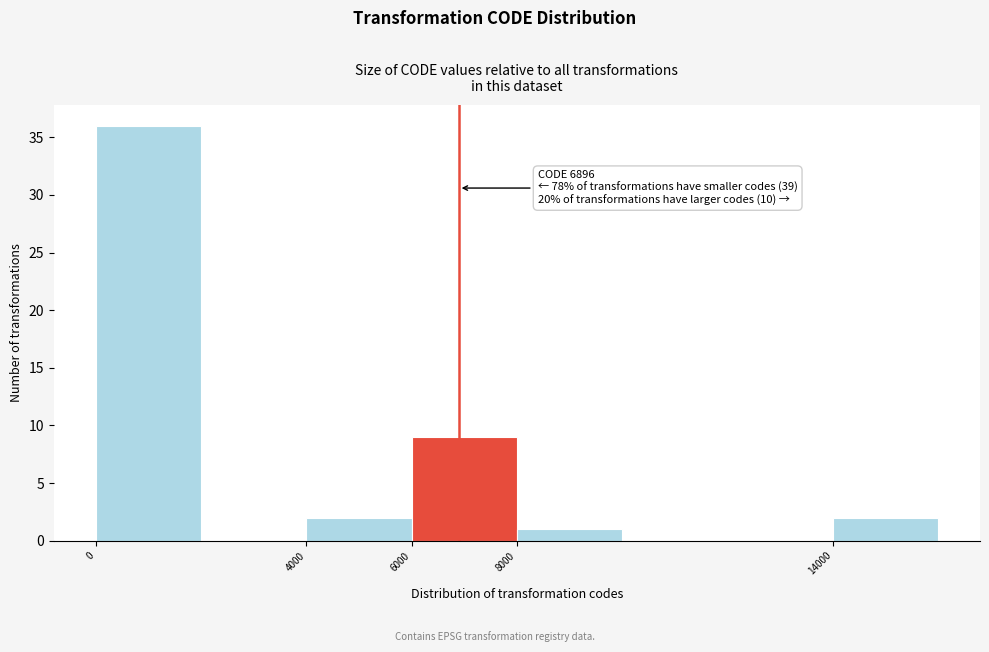

Over which range of the x-axis is the bar tallest?

0 to 2000